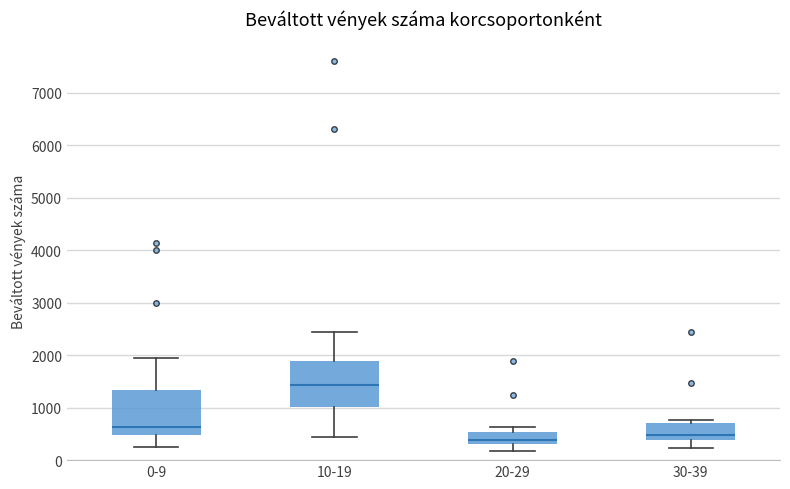

Reading left to right, read every box against the y-axis: the position of its median line, the range the box covers, and the ends of its whiskers. The values are not printed on the chart, so give them approximately, as read against the axis.

0-9: median 600, box 500 to 1300, whiskers 300 to 2000
10-19: median 1400, box 1000 to 1900, whiskers 400 to 2400
20-29: median 400, box 300 to 500, whiskers 200 to 600
30-39: median 500, box 400 to 700, whiskers 200 to 800